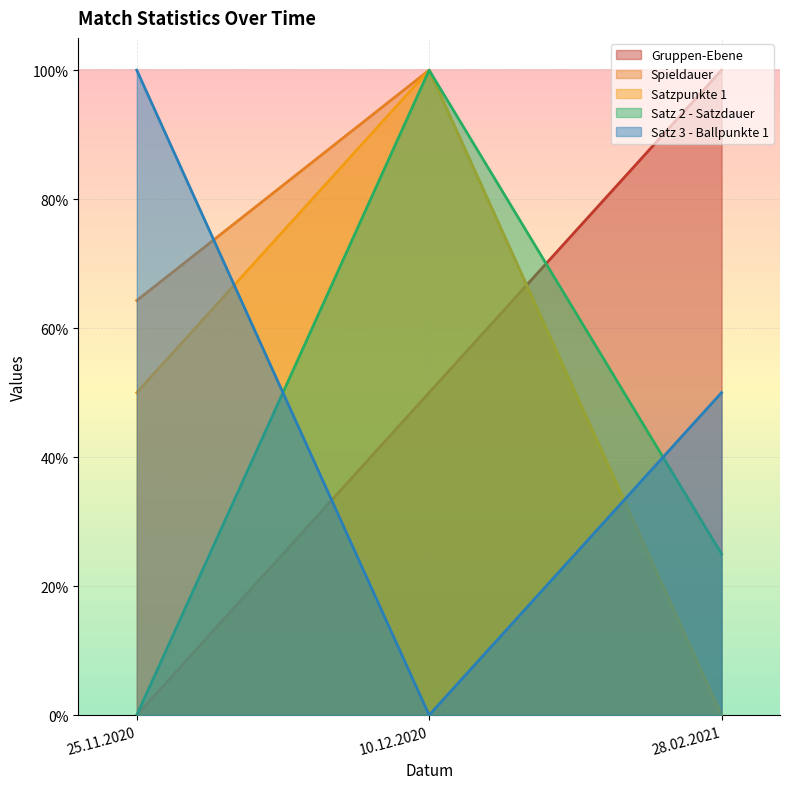

At which category is the sum across all series the highest?

10.12.2020